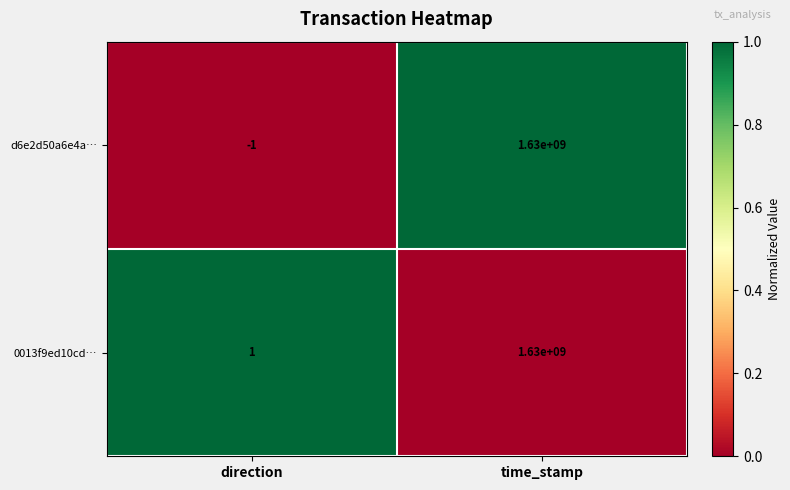

Where is 0013f9ed10cd… nearest to the value 815000000?

direction